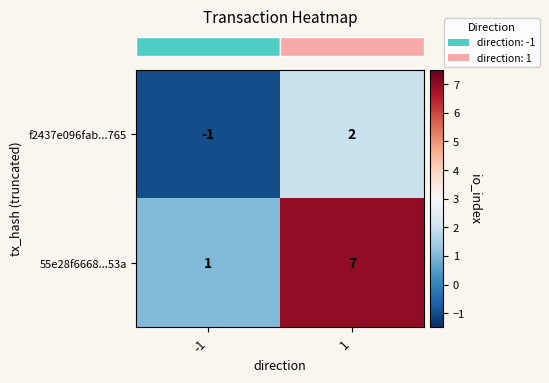

List the series in order of their peak value, highest first.

55e28f6668...53a, f2437e096fab...765